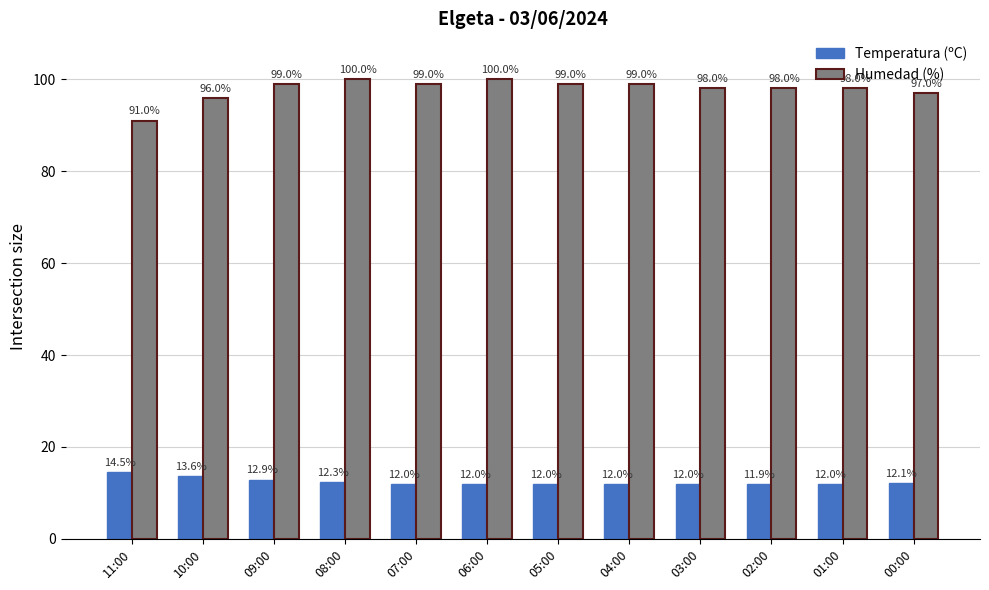

List the series in order of their peak value, lowest first.

Temperatura (ºC), Humedad (%)